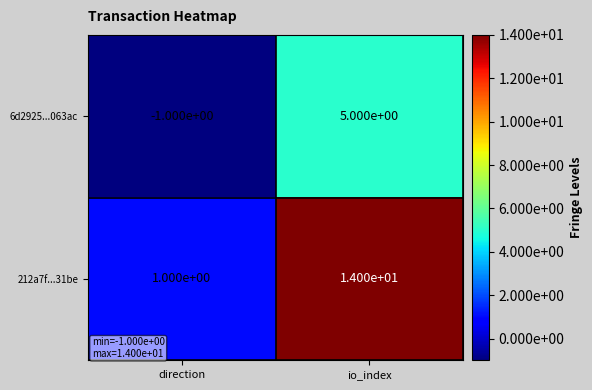

What is the spread (max minus min) of values at io_index?

9